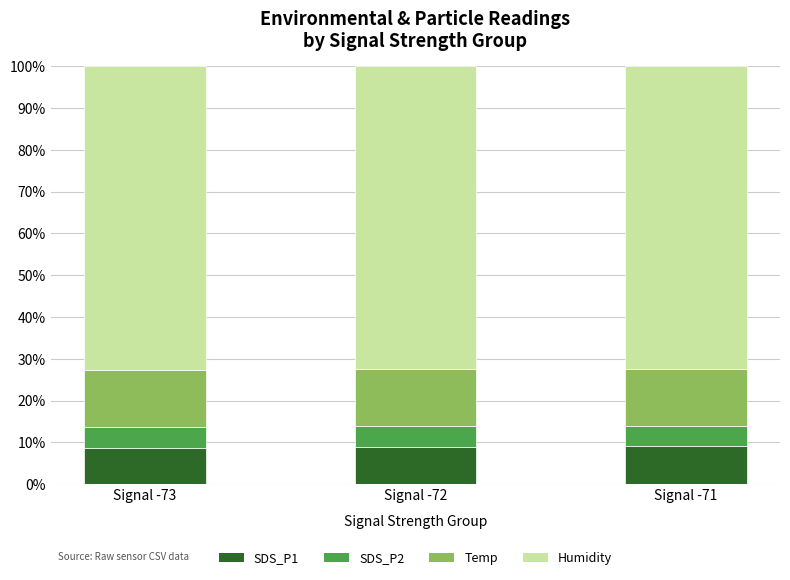

What is the total value across all series at Signal -71?

100.0